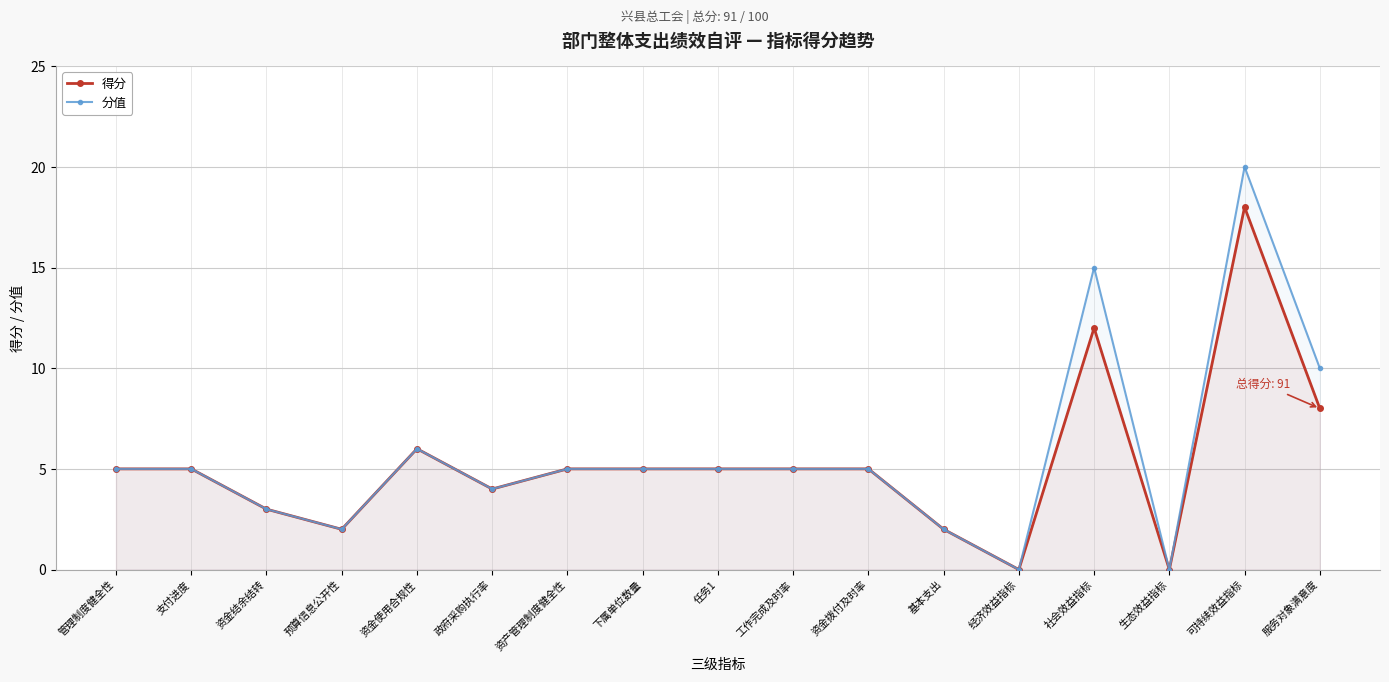

Reading left to right, extract all data points from this chart.

得分: 管理制度健全性=5	支付进度=5	资金结余结转=3	预算信息公开性=2	资金使用合规性=6	政府采购执行率=4	资产管理制度健全性=5	下属单位数量=5	任务1=5	工作完成及时率=5	资金拨付及时率=5	基本支出=2	经济效益指标=0	社会效益指标=12	生态效益指标=0	可持续效益指标=18	服务对象满意度=8
分值: 管理制度健全性=5	支付进度=5	资金结余结转=3	预算信息公开性=2	资金使用合规性=6	政府采购执行率=4	资产管理制度健全性=5	下属单位数量=5	任务1=5	工作完成及时率=5	资金拨付及时率=5	基本支出=2	经济效益指标=0	社会效益指标=15	生态效益指标=0	可持续效益指标=20	服务对象满意度=10